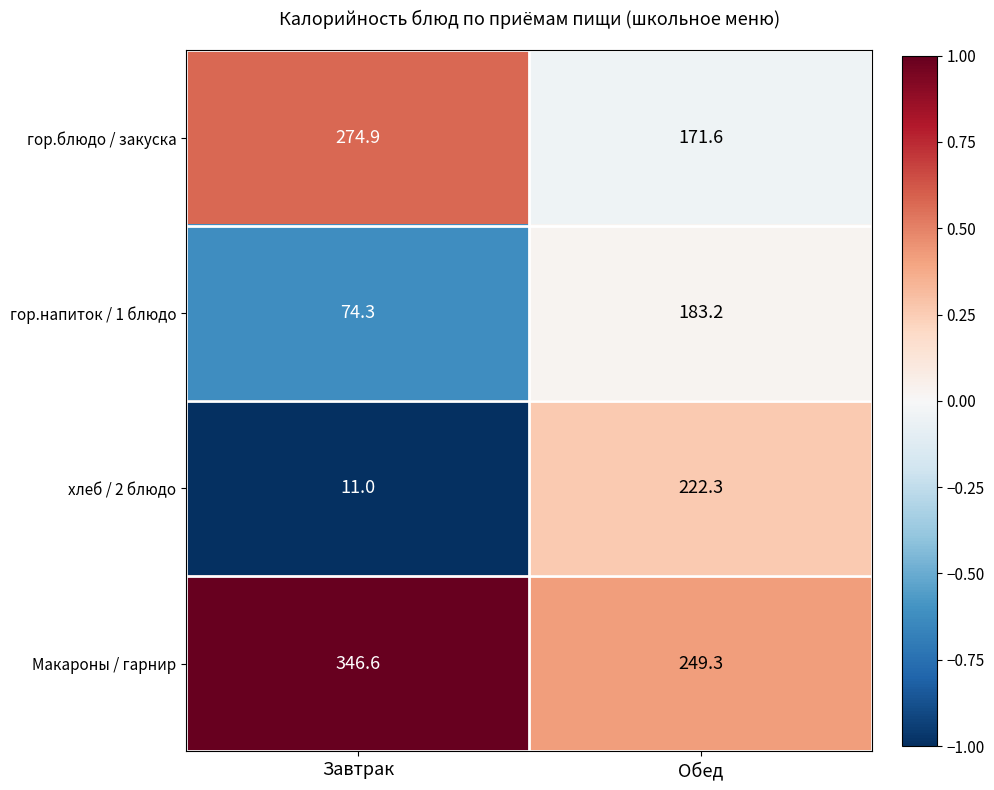

How many data points in гор.блюдо / закуска are less than 274?

1